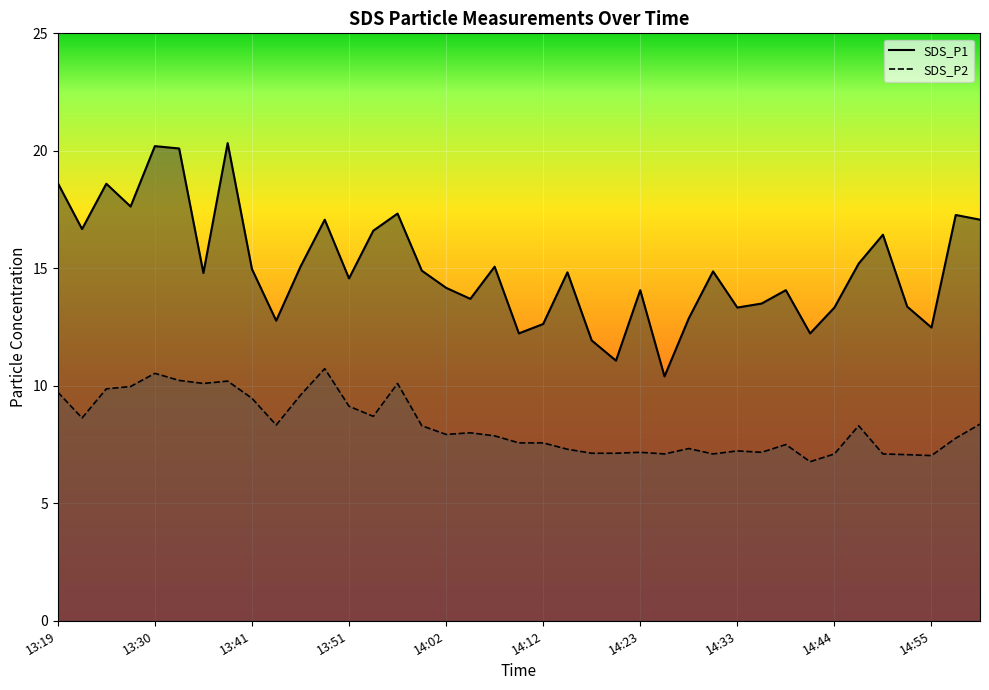

Reading left to right, extract all data points from this chart.

SDS_P1: 18.6	16.7	18.6	17.6	20.2	20.1	14.8	20.3	15.0	12.8	15.1	17.1	14.6	16.6	17.3	14.9	14.2	13.7	15.1	12.2	12.6	14.8	11.9	11.1	14.1	10.4	12.9	14.9	13.3	13.5	14.1	12.2	13.3	15.2	16.4	13.4	12.5	17.3	17.1
SDS_P2: 9.7	8.6	9.9	10.0	10.5	10.2	10.1	10.2	9.5	8.3	9.6	10.7	9.1	8.7	10.1	8.3	7.9	8.0	7.9	7.6	7.6	7.3	7.1	7.1	7.2	7.1	7.3	7.1	7.2	7.2	7.5	6.8	7.1	8.3	7.1	7.1	7.0	7.8	8.4